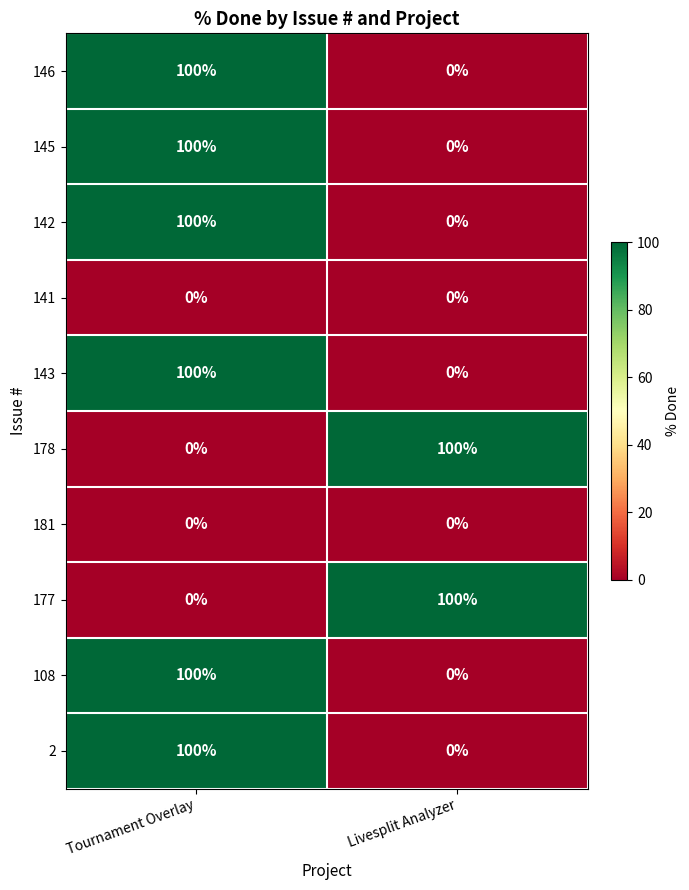

What is the spread (max minus min) of values at Tournament Overlay?

100